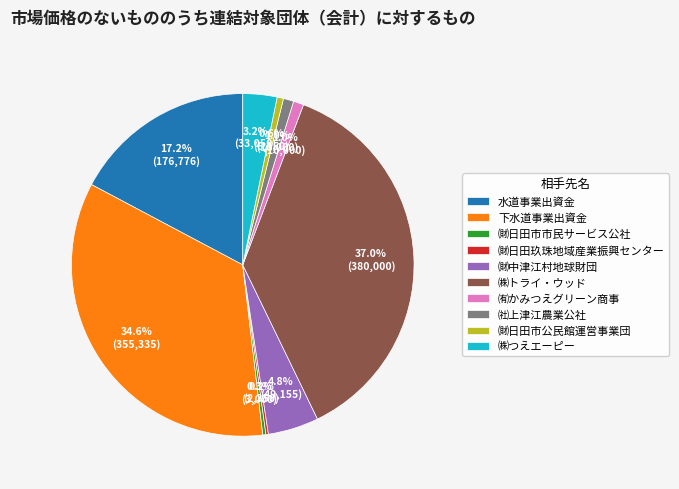

To the nearest percent, what is the difference between the ㈶中津江村地球財団 and ㈲かみつえグリーン商事 slice percentages?

4%